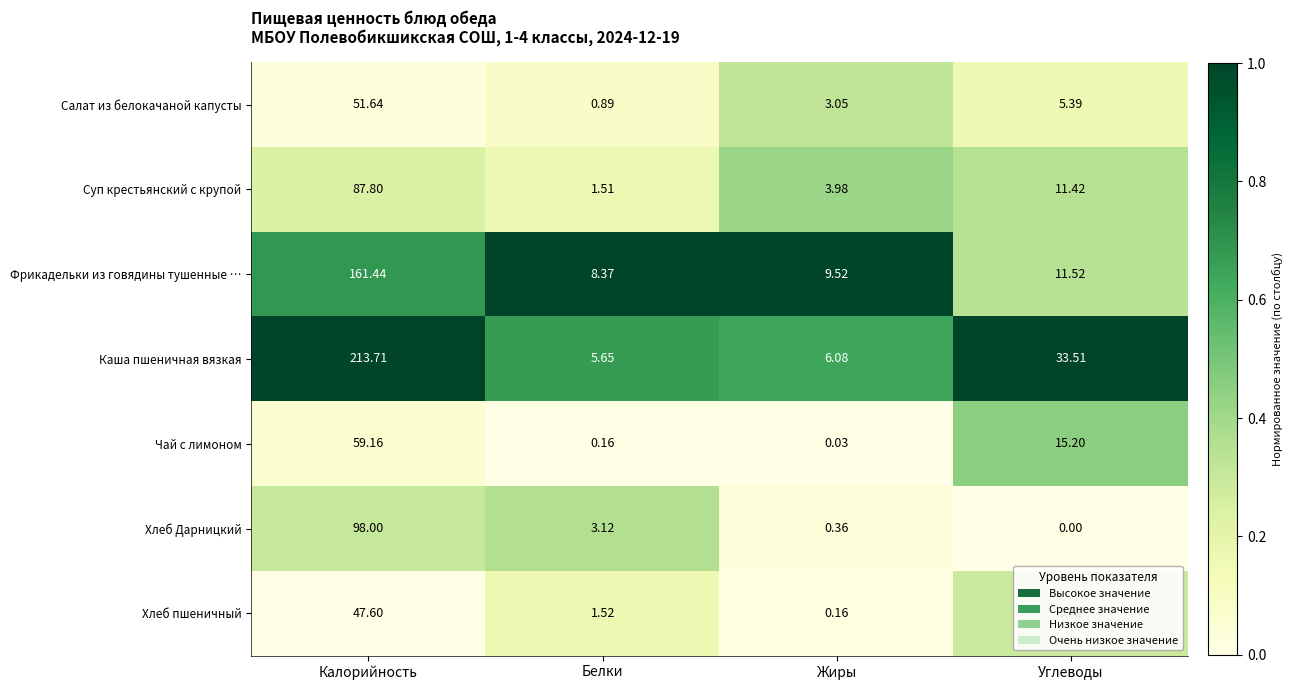

Where is Хлеб Дарницкий nearest to the value 49?

Белки